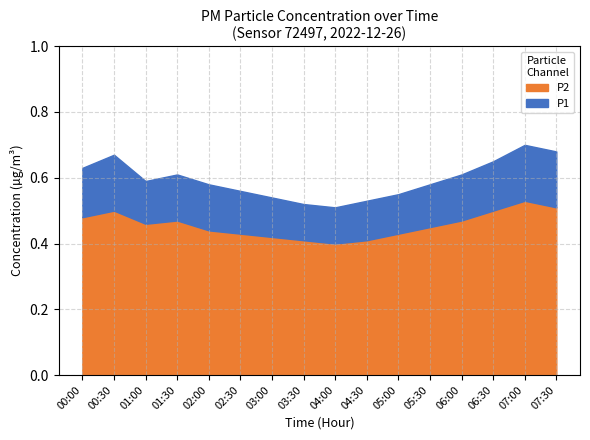

True or false: P1 and P2 cross at least once.

False